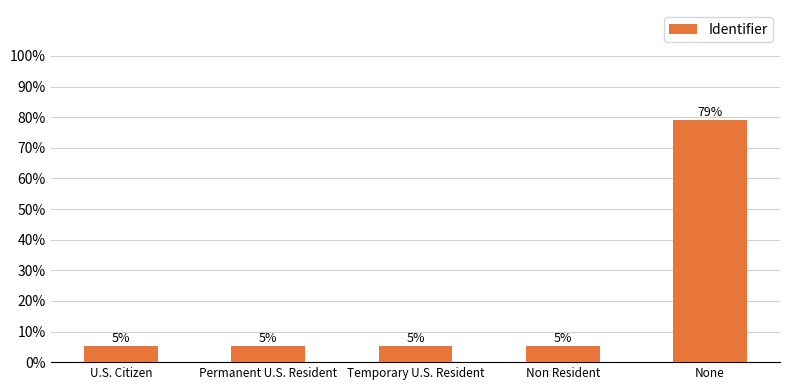

Does the chart contain any negative values?

No